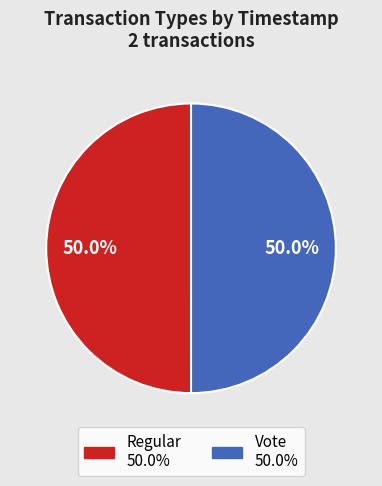

Is it true that Vote is 50% of the pie?

True